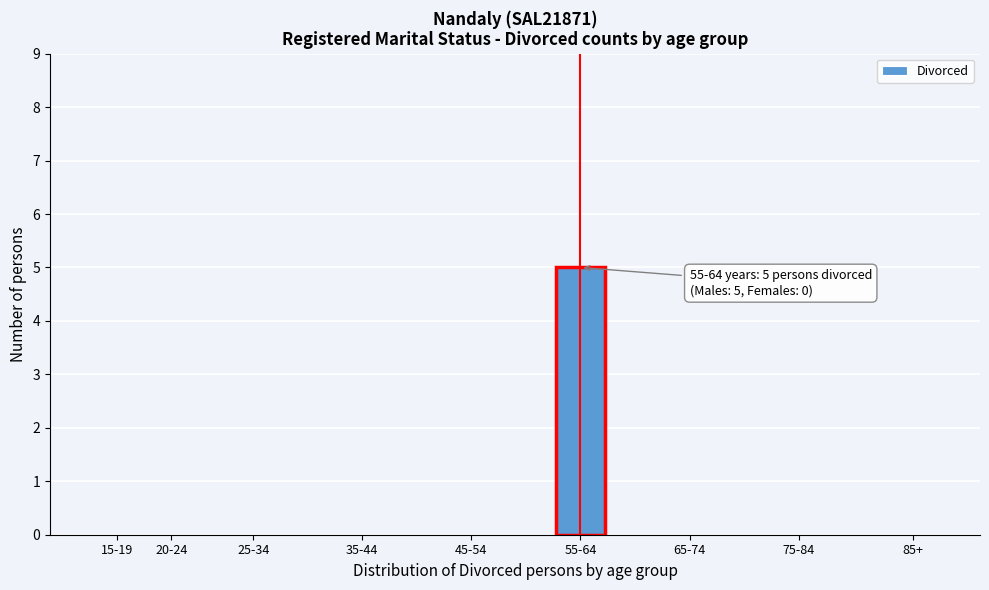

Reading right to left, what are all the values shown in this chart?

85+=0	75-84=0	65-74=0	55-64=5	45-54=0	35-44=0	25-34=0	20-24=0	15-19=0